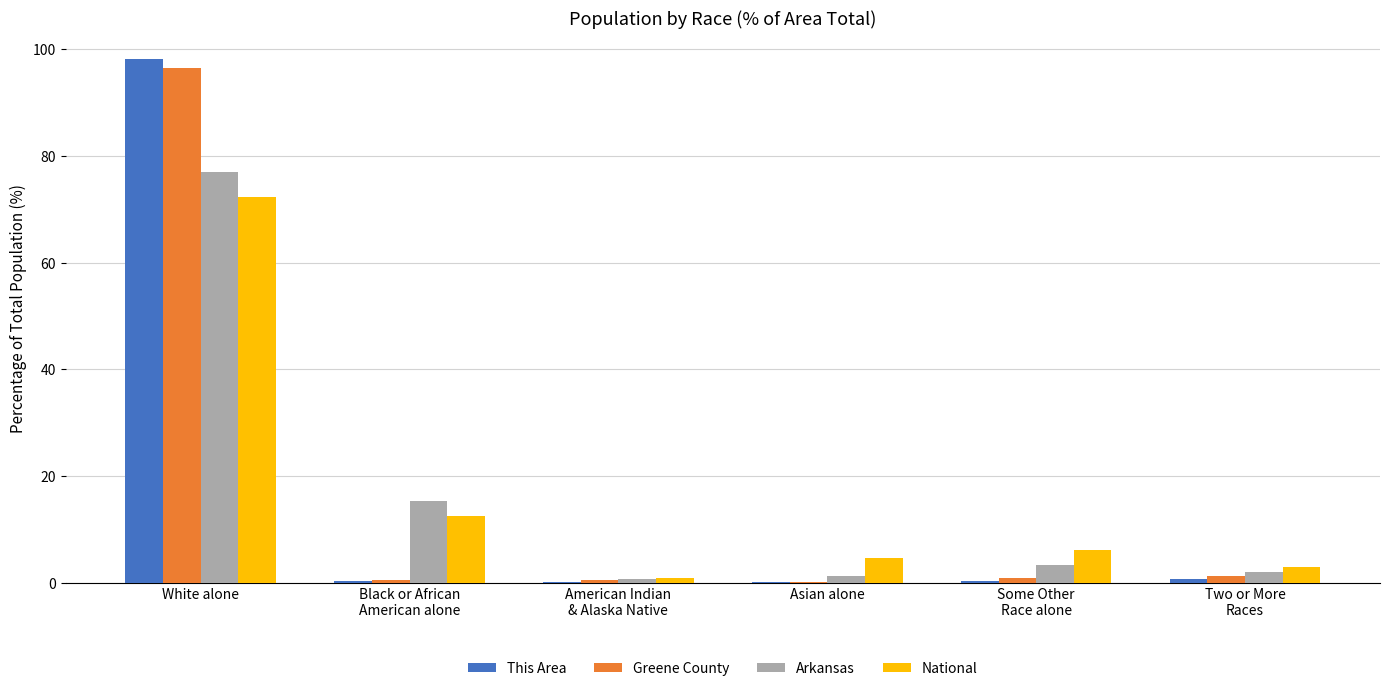

Is it true that Arkansas equals 1.2 at Asian alone?

True